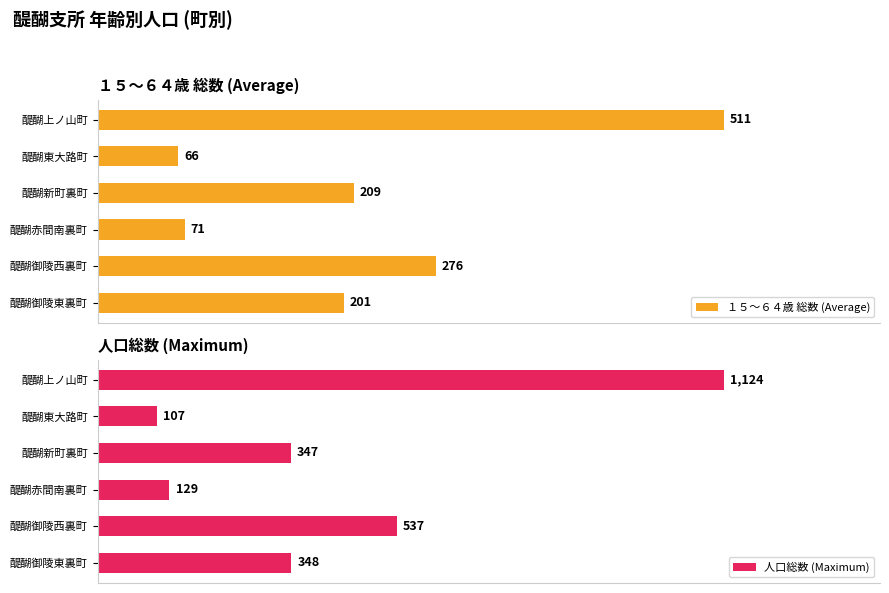

Which series has the widest spread of values?

人口総数 (Maximum)